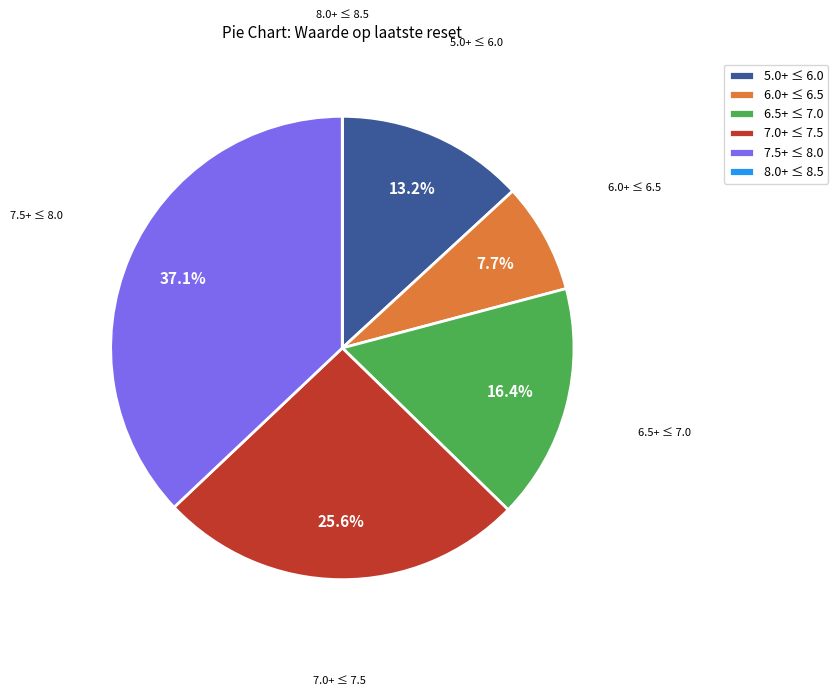

Which slice is the largest?

7.5+ ≤ 8.0